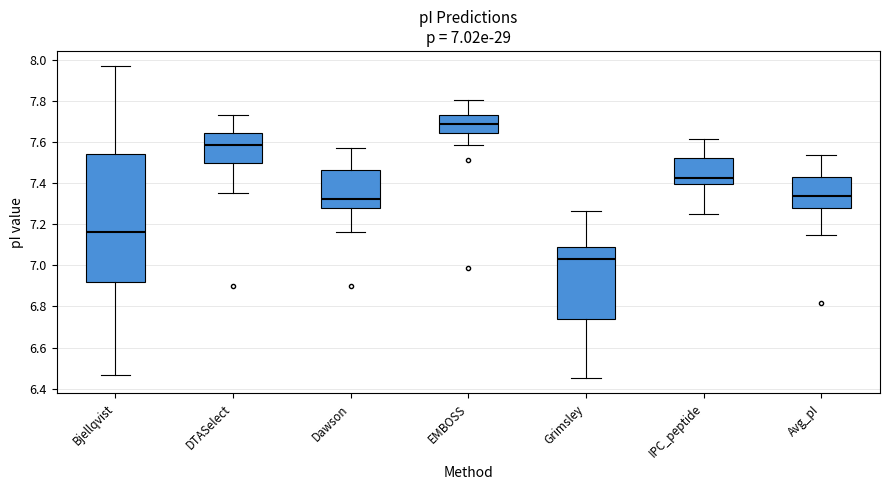

Which box's median line is the lowest?

Grimsley